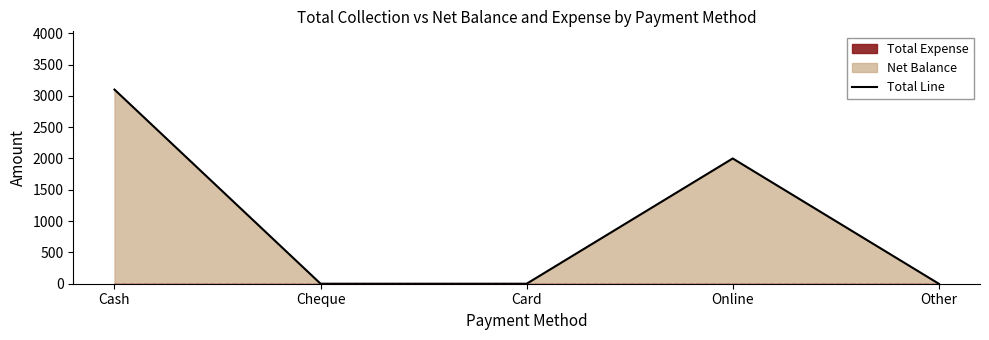

How many lines are shown in the chart?

1